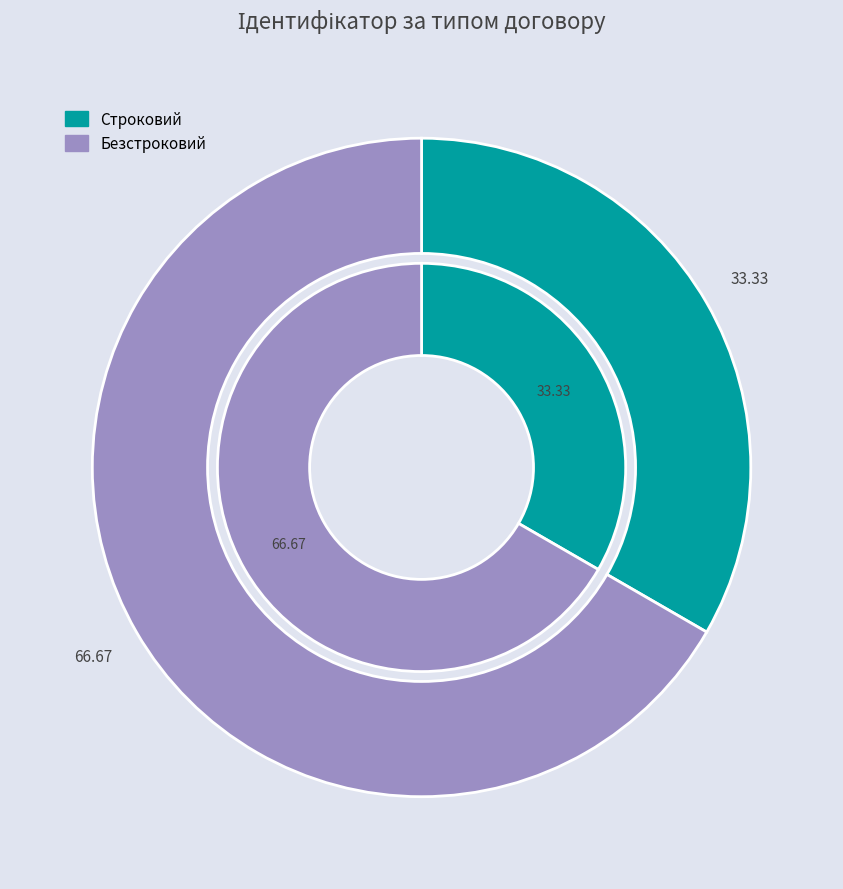

What is the majority slice?

Безстроковий